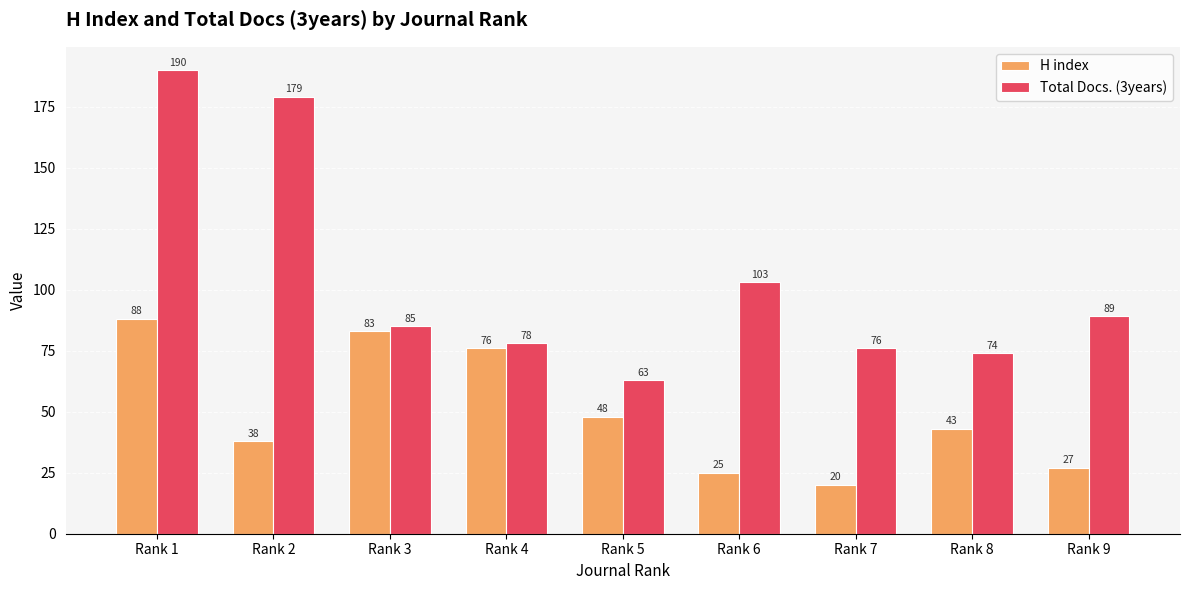

Which series changed the most between Rank 2 and Rank 8?

Total Docs. (3years)